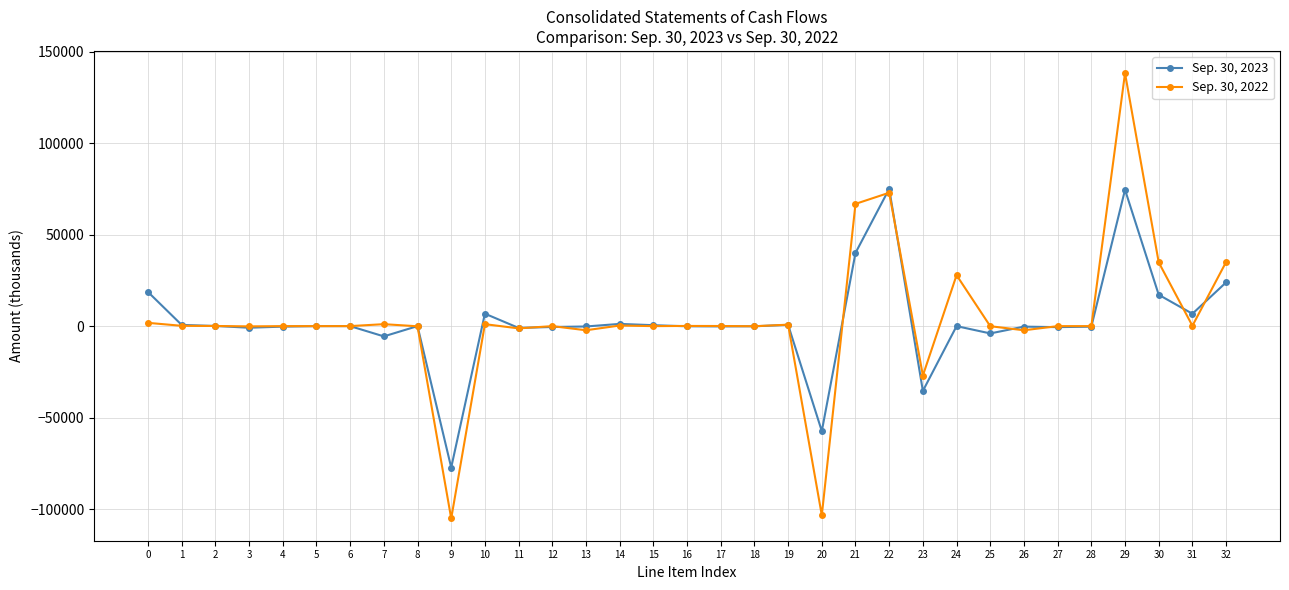

True or false: Sep. 30, 2022 and Sep. 30, 2023 intersect in this chart.

True